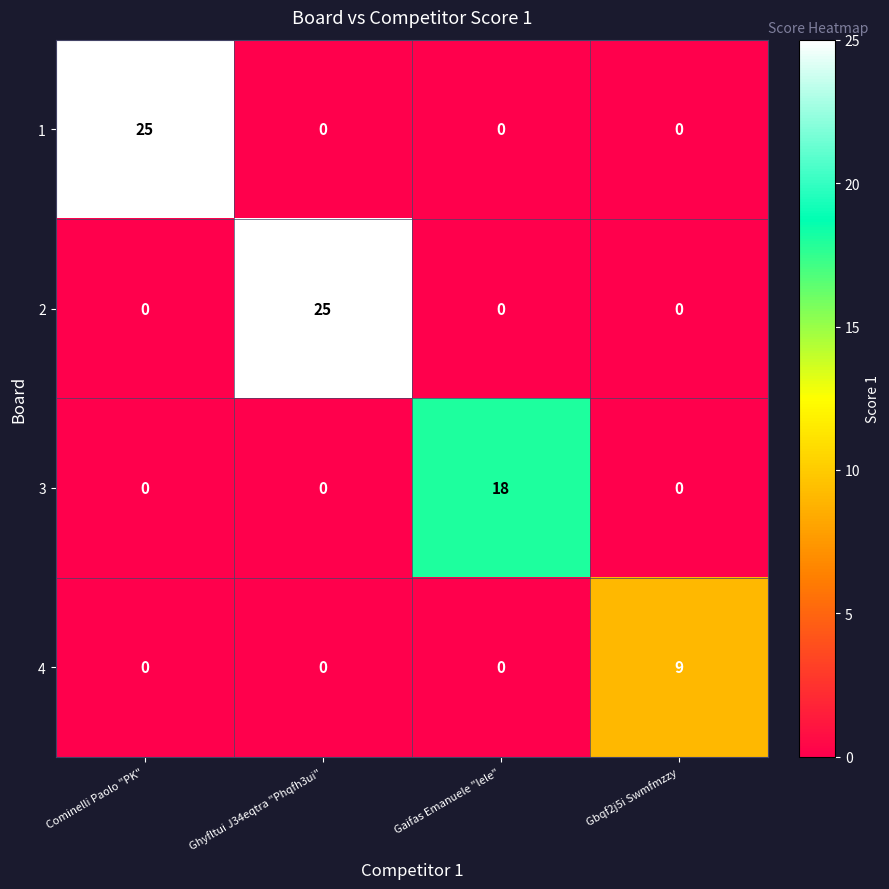

How many distinct data groups are displayed?

4